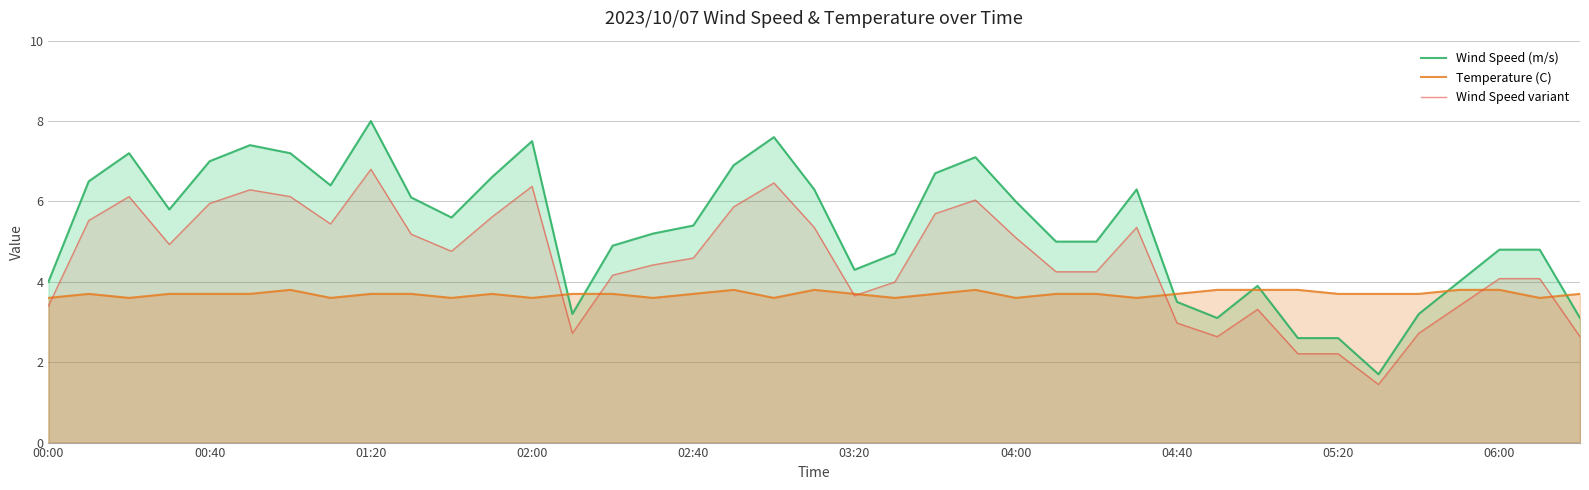

What is the greatest value displayed?

8.0